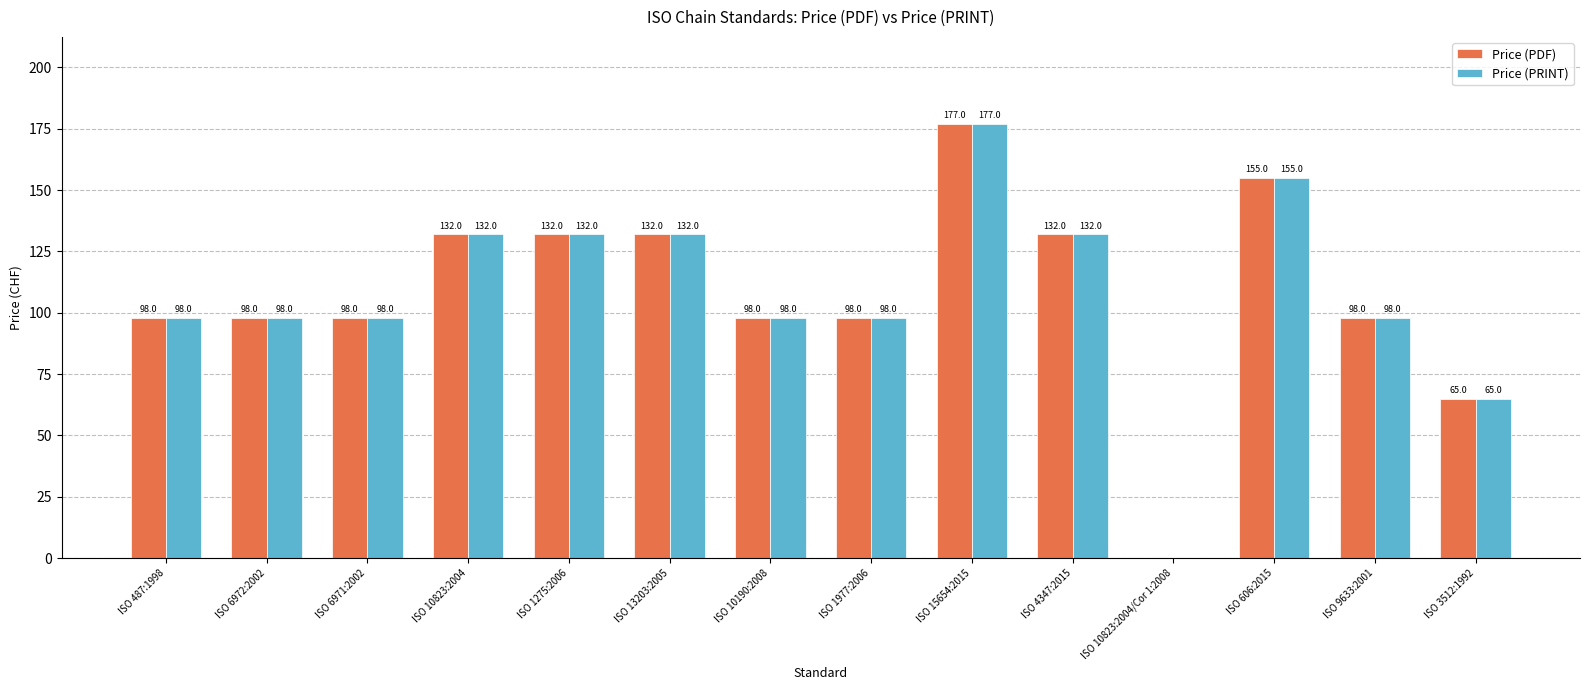

What is the total value across all series at ISO 15654:2015?

354